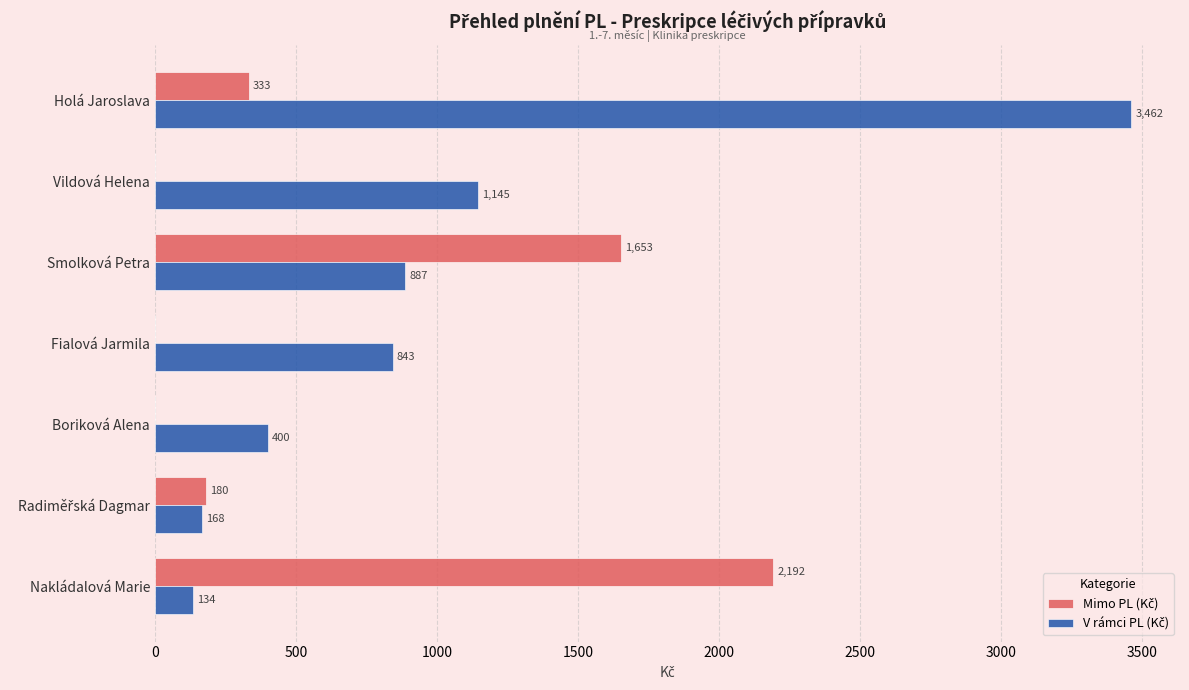

What is the maximum value shown in the chart?

3462.5